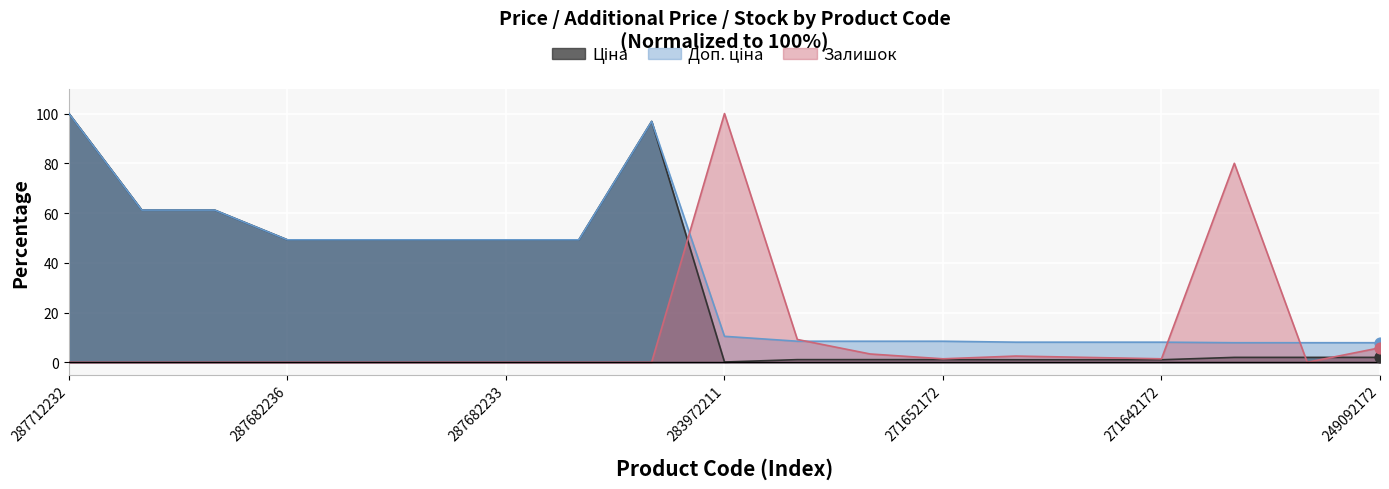

Which series contains the lowest Y value?

Залишок